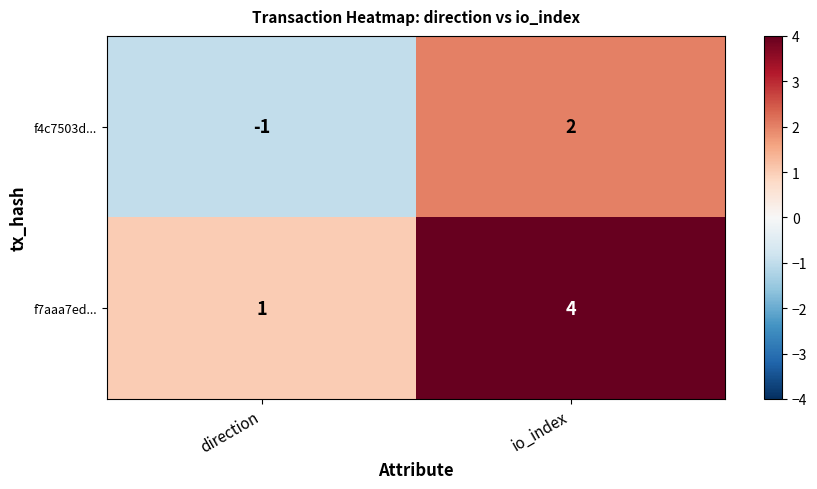

What is the sum of the f7aaa7ed... values at io_index and direction?

5